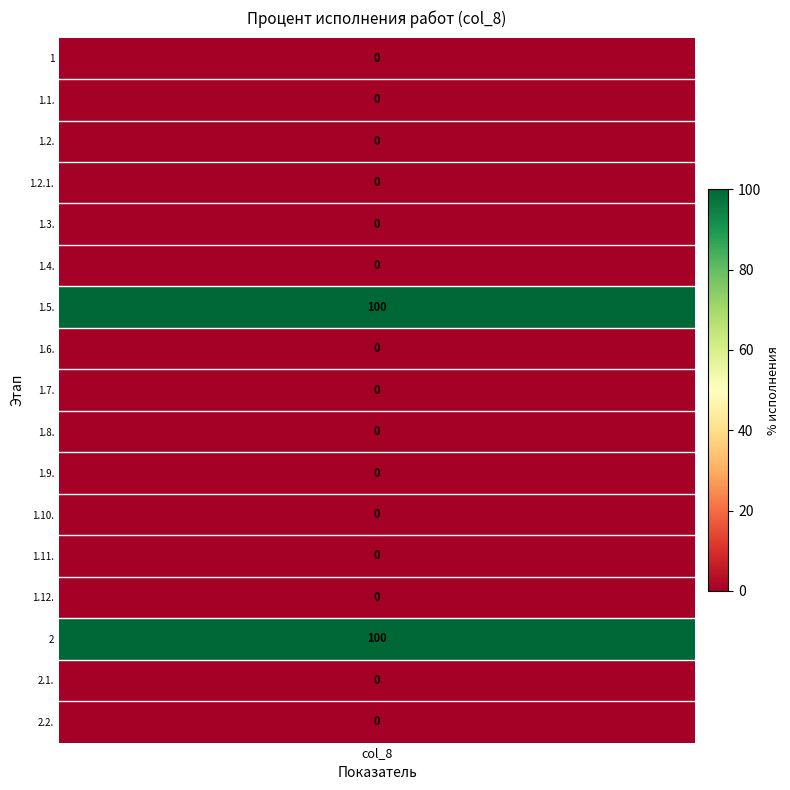

The chart shows a value of 0 at 1.7.. True or false?

True